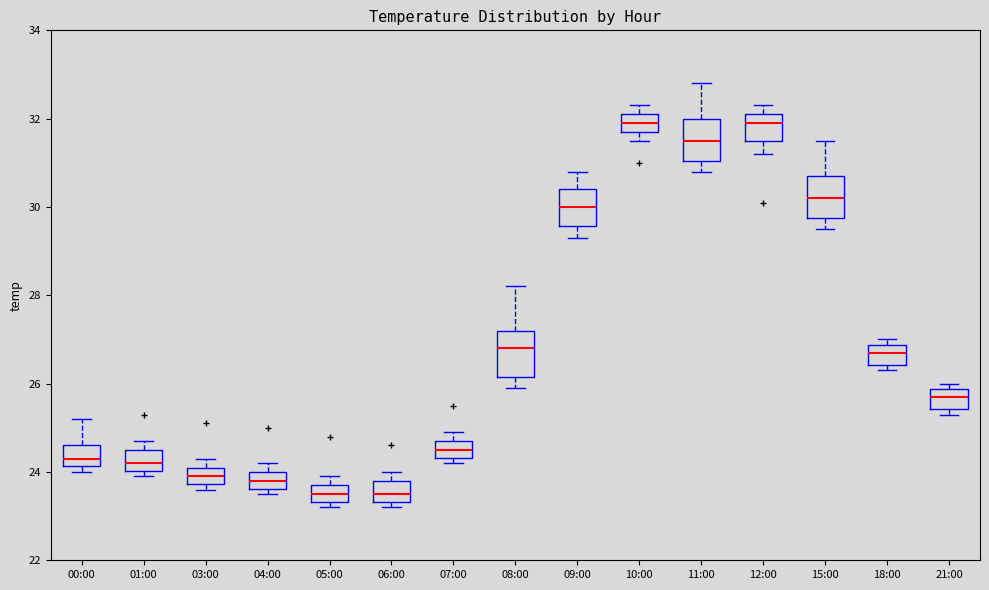

Reading left to right, read every box against the y-axis: the position of its median line, the range the box covers, and the ends of its whiskers. The values are not printed on the chart, so give them approximately, as read against the axis.

00:00: median 24.4, box 24.2 to 24.6, whiskers 24.0 to 25.2
01:00: median 24.2, box 24.0 to 24.6, whiskers 24.0 (just below the box's lower edge) to 24.8
03:00: median 24.0, box 23.8 to 24.2, whiskers 23.6 to 24.4
04:00: median 23.8, box 23.6 to 24.0, whiskers 23.6 (just below the box's lower edge) to 24.2
05:00: median 23.6, box 23.4 to 23.8, whiskers 23.2 to 24.0
06:00: median 23.6, box 23.4 to 23.8, whiskers 23.2 to 24.0
07:00: median 24.6, box 24.4 to 24.8, whiskers 24.2 to 25.0
08:00: median 26.8, box 26.2 to 27.2, whiskers 26.0 to 28.2
09:00: median 30.0, box 29.6 to 30.4, whiskers 29.4 to 30.8
10:00: median 32.0, box 31.8 to 32.2, whiskers 31.6 to 32.4
11:00: median 31.6, box 31.0 to 32.0, whiskers 30.8 to 32.8
12:00: median 32.0, box 31.6 to 32.2, whiskers 31.2 to 32.4
15:00: median 30.2, box 29.8 to 30.8, whiskers 29.6 to 31.6
18:00: median 26.8 (inside the box), box 26.4 to 26.8, whiskers 26.4 (just below the box's lower edge) to 27.0
21:00: median 25.8 (inside the box), box 25.4 to 25.8, whiskers 25.4 (just below the box's lower edge) to 26.0